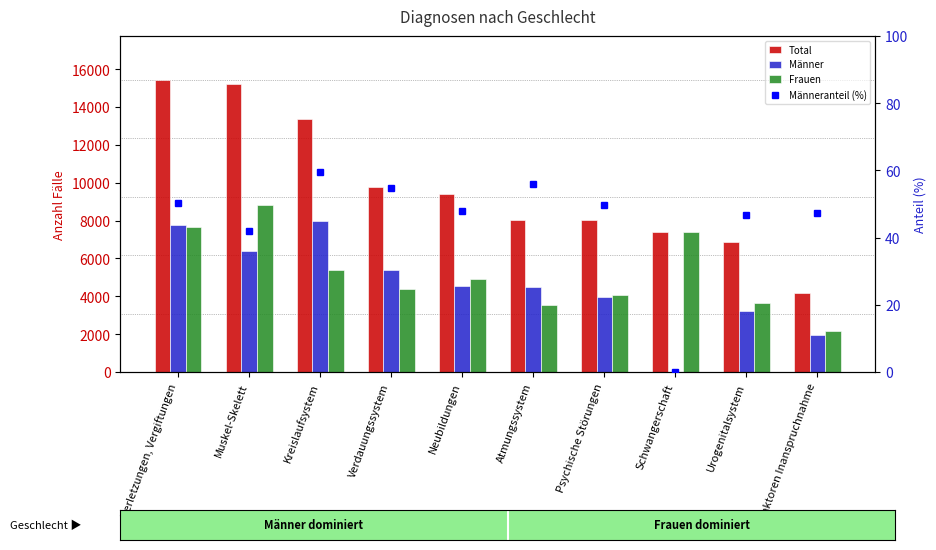

Rank the series by their maximum value, from lowest to highest.

Männeranteil (%), Männer, Frauen, Total